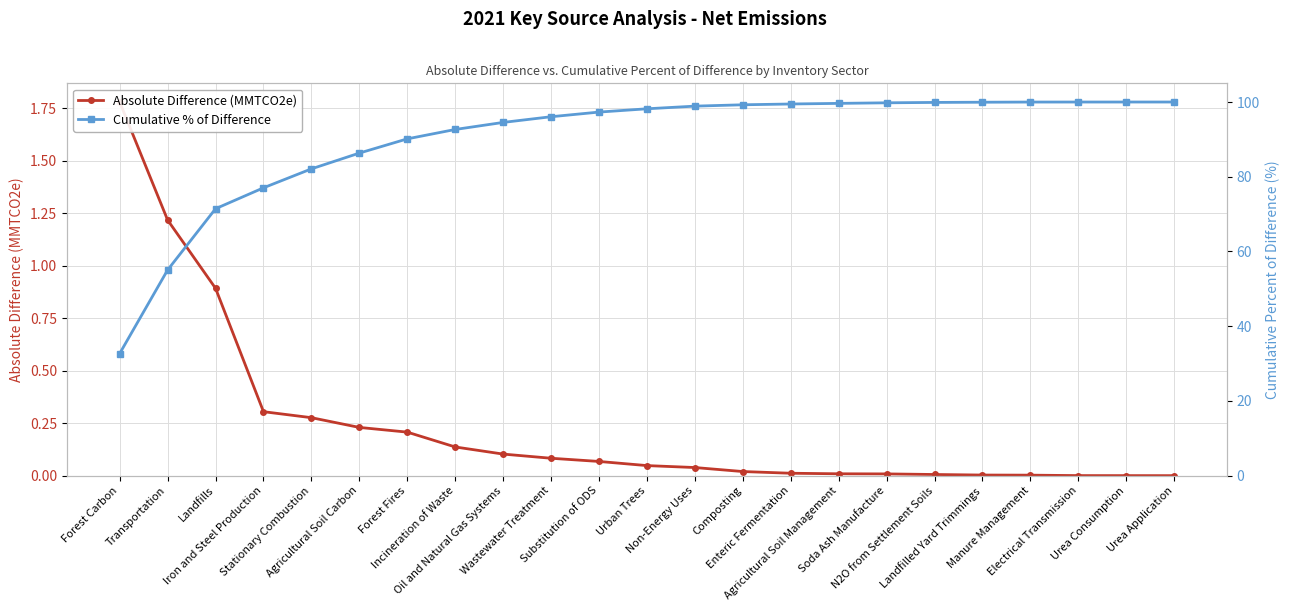

Reading left to right, list all the values displayed in this chart.

Absolute Difference (MMTCO2e): 1.8	1.2	0.9	0.3	0.3	0.2	0.2	0.1	0.1	0.1	0.1	0.0	0.0	0.0	0.0	0.0	0.0	0.0	0.0	0.0	0.0	0.0	0.0
Cumulative % of Difference: 32.7	55.1	71.4	77.0	82.1	86.3	90.1	92.7	94.5	96.1	97.3	98.2	98.9	99.3	99.5	99.6	99.8	99.9	99.9	100.0	100.0	100.0	100.0